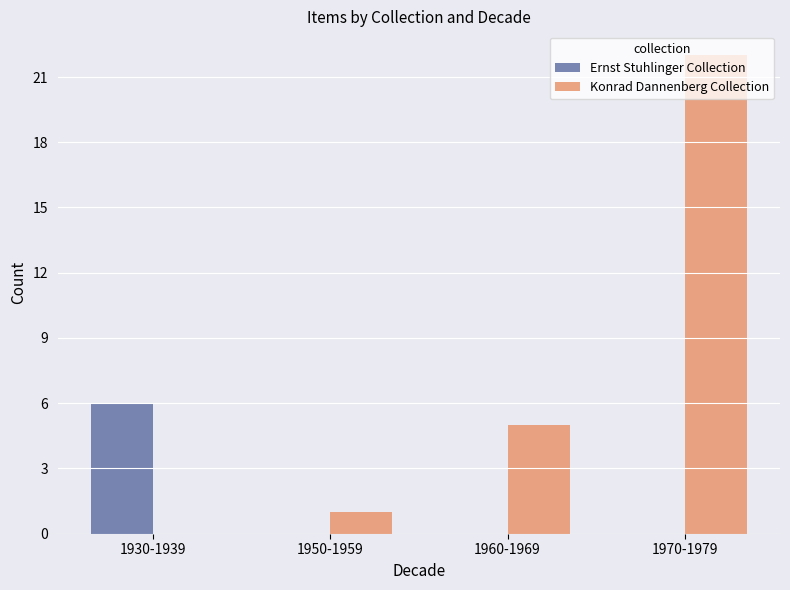

Is it true that Ernst Stuhlinger Collection equals 0 at 1970-1979?

True